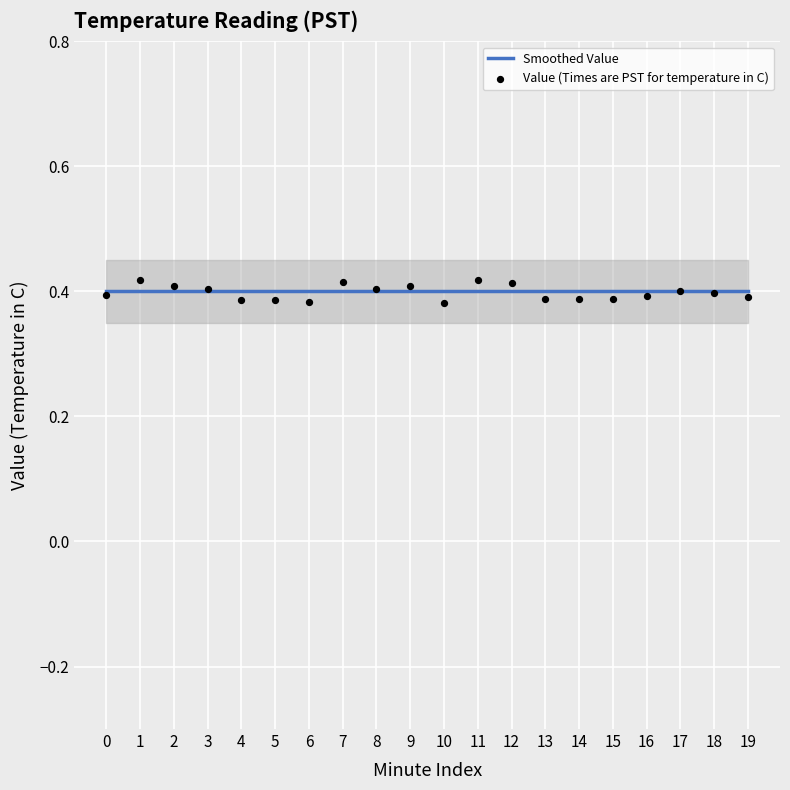

Is the value of Value (Times are PST for temperature in C) at 5 greater than the value of Smoothed Value at 12?

No